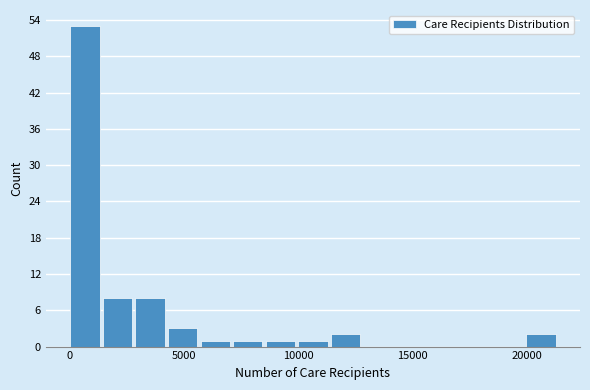

Read against the x-axis, roughly where is the centre of the tallest bar?

500